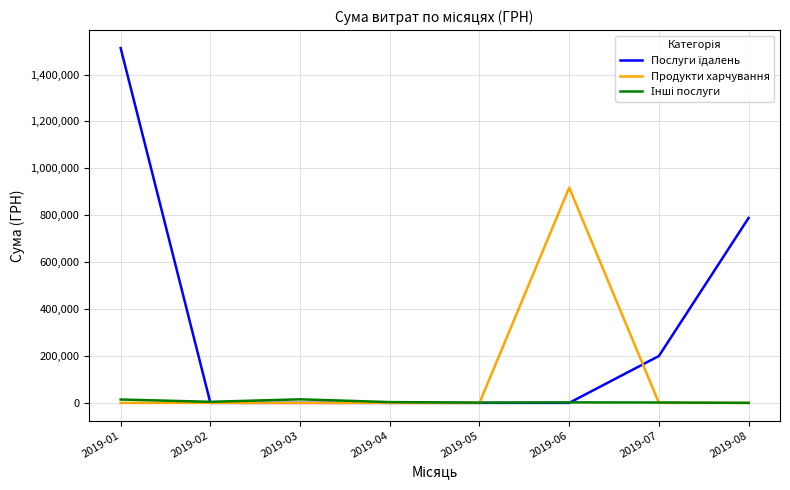

What is the maximum value for Продукти харчування?

917759.3